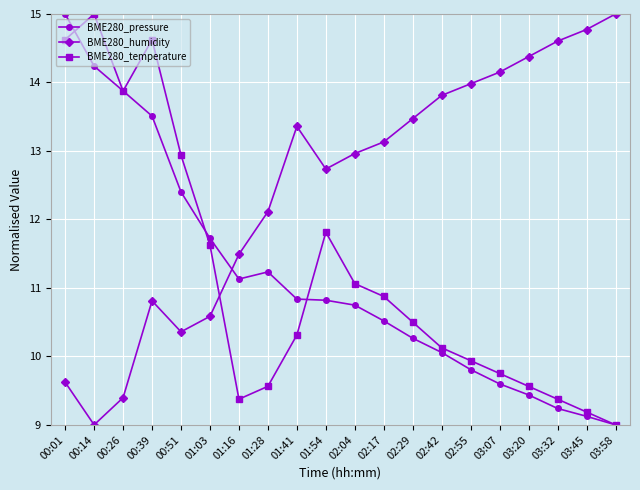

Rank the categories by BME280_humidity value from highest to lowest.

03:58, 03:45, 03:32, 03:20, 03:07, 02:55, 02:42, 02:29, 01:41, 02:17, 02:04, 01:54, 01:28, 01:16, 00:39, 01:03, 00:51, 00:01, 00:26, 00:14